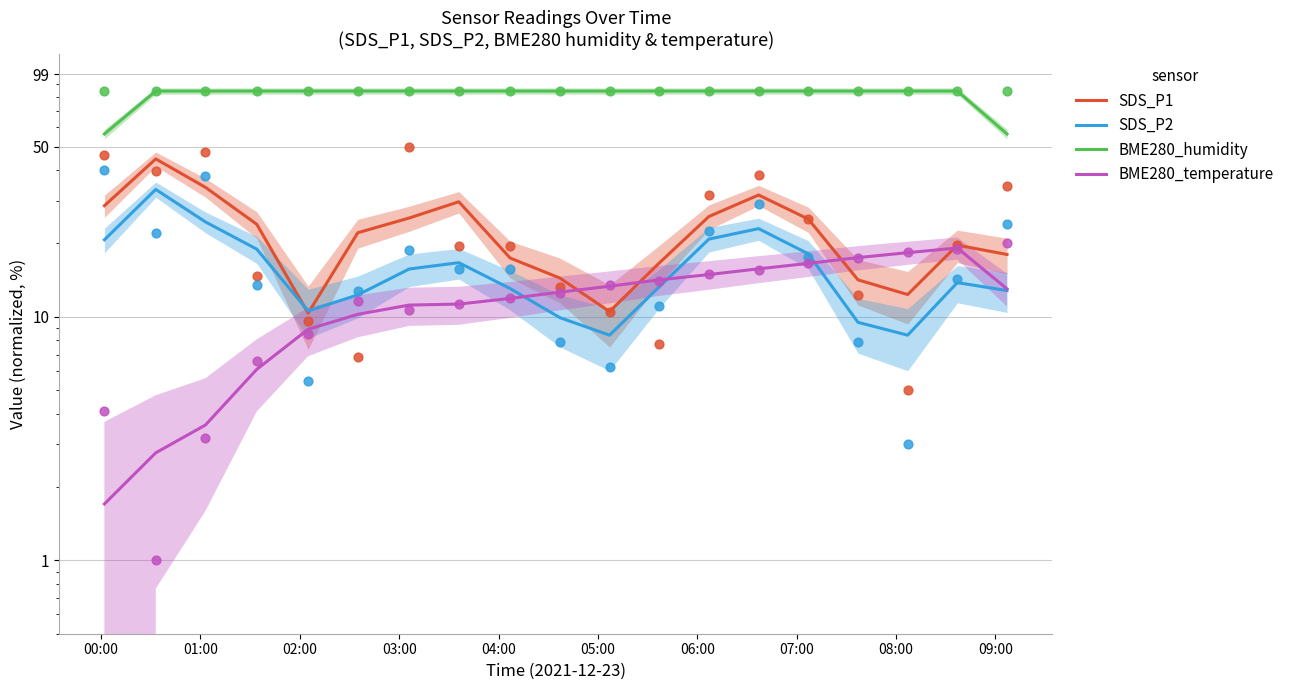

At which category is the sum across all series the highest?

01:00